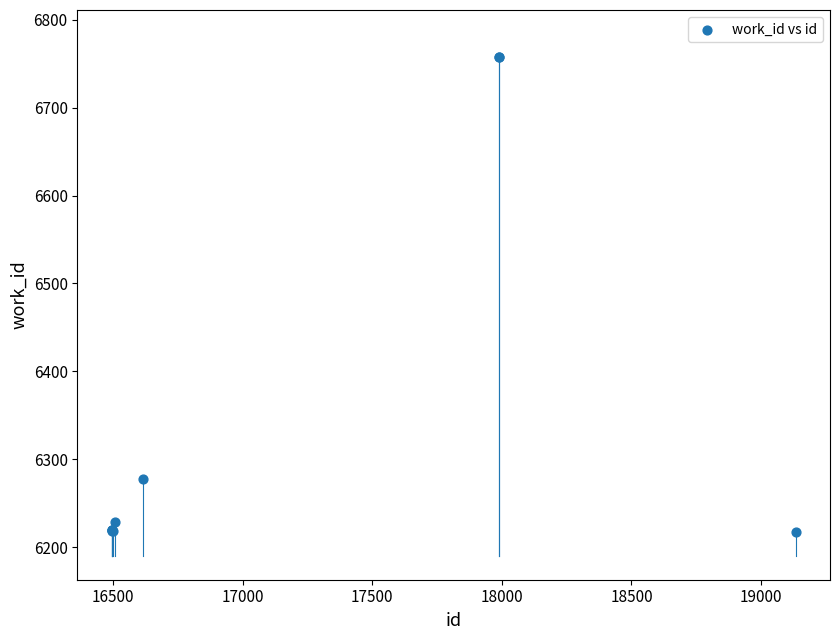

What Y value in the scatter plot is closest to 6487?

6278